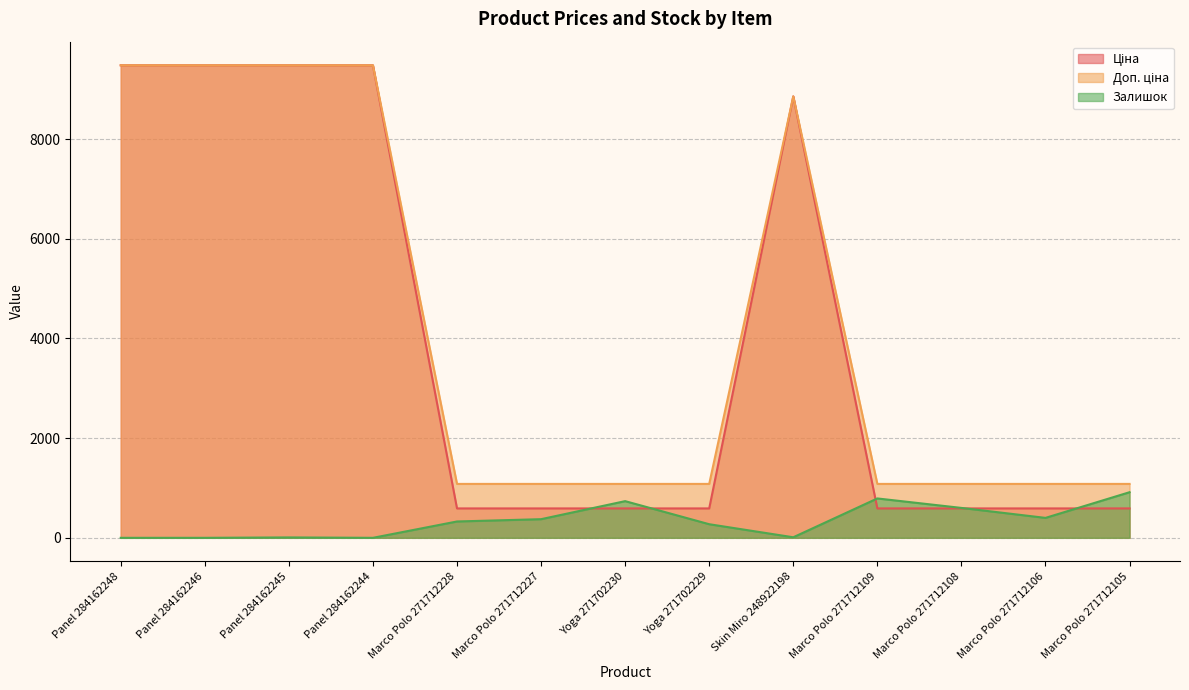

What is the label of the 7th point from the right?

Yoga 271702230